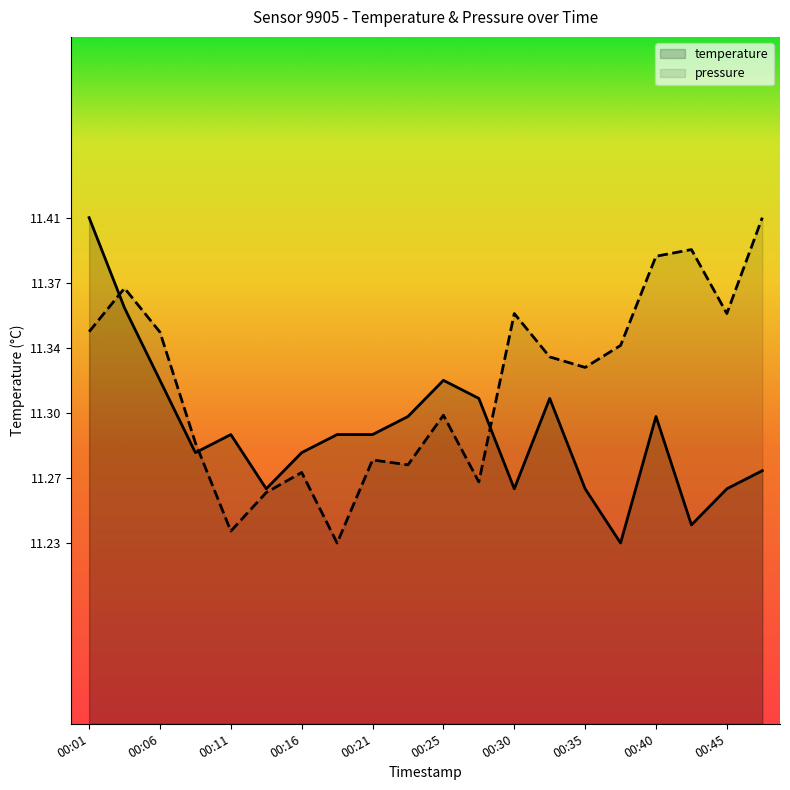

What is the maximum value for pressure_norm?

11.4